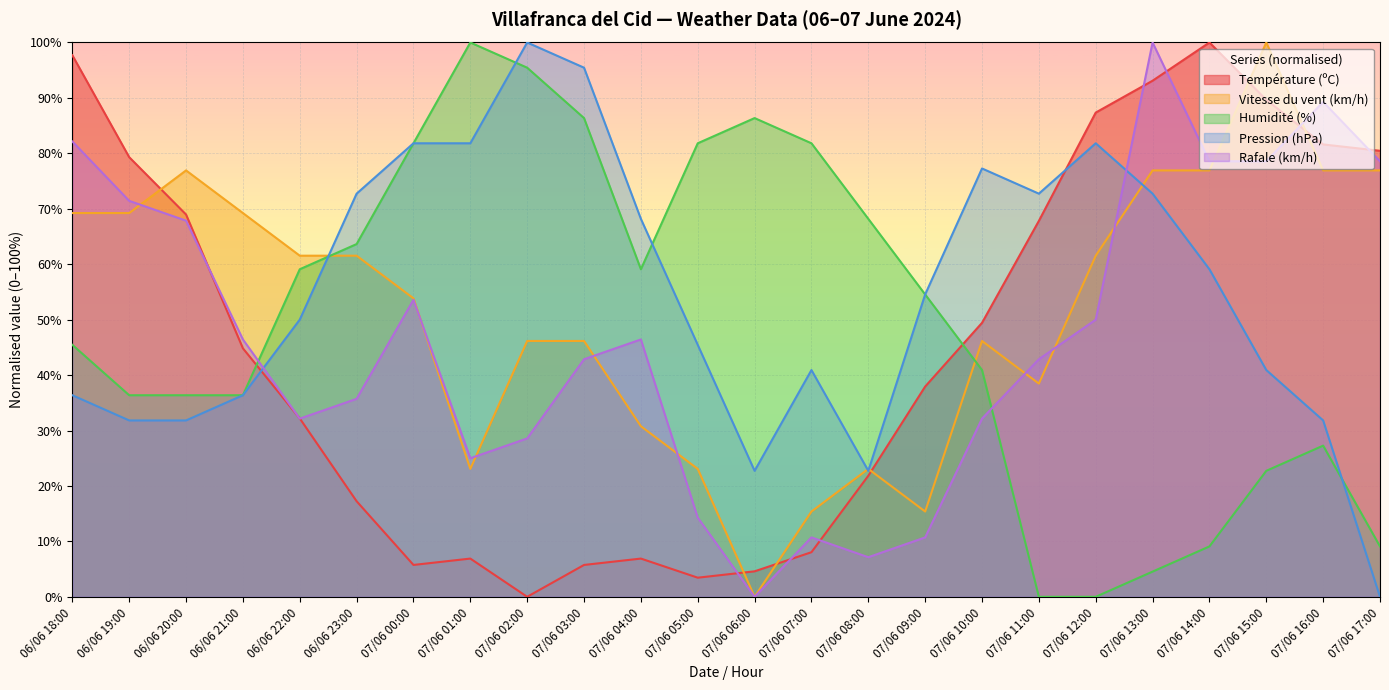

List the series in order of their peak value, highest first.

Température (ºC), Vitesse du vent (km/h), Humidité (%), Pression (hPa), Rafale (km/h)